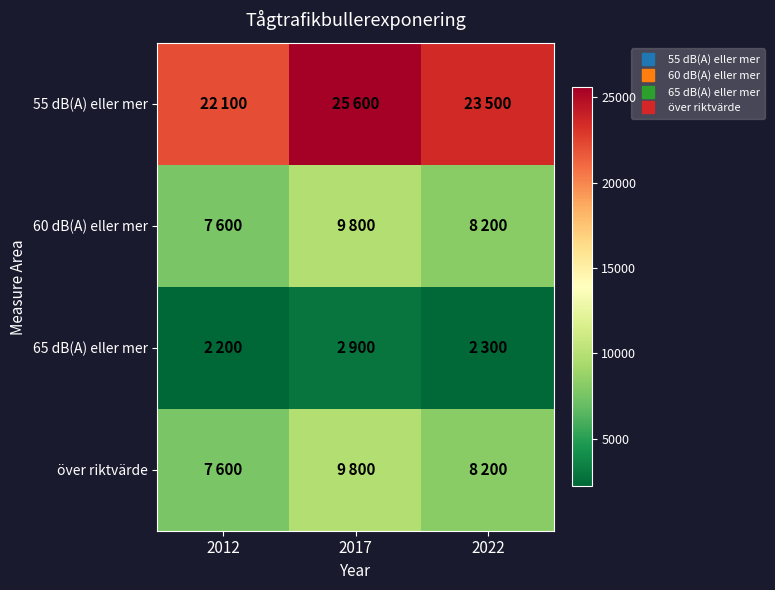

Which series has the largest total across all categories?

55 dB(A) eller mer